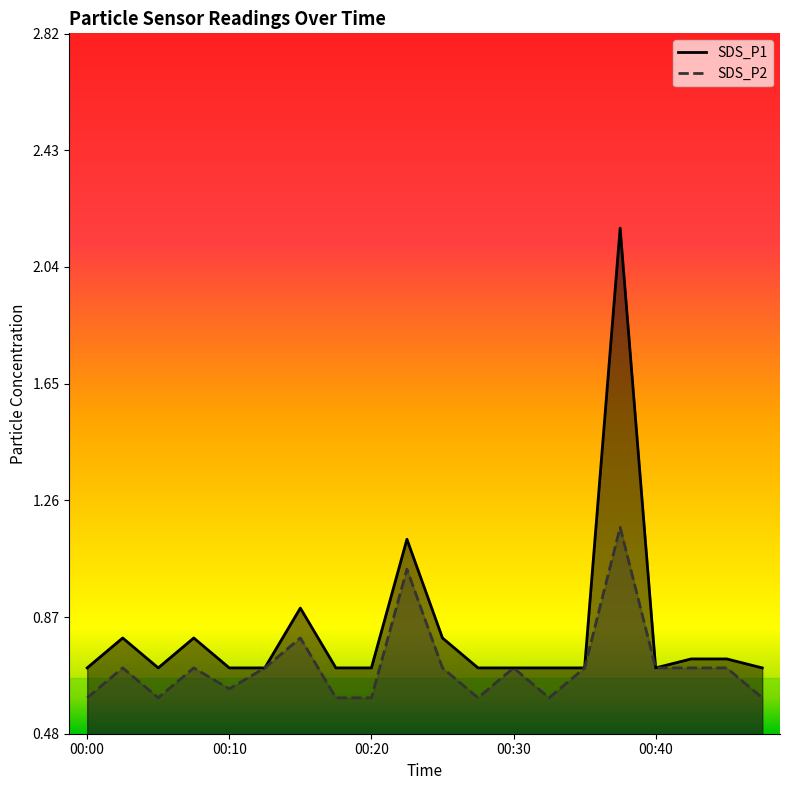

Rank the series by their average value, from highest to lowest.

SDS_P1, SDS_P2